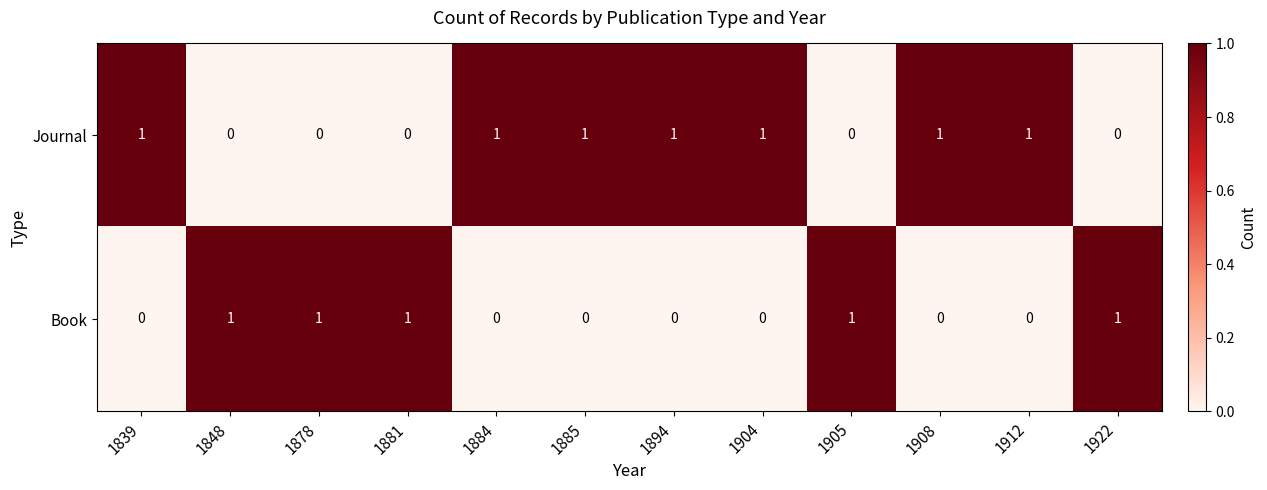

How many Journal values are between 0 and 1?

12